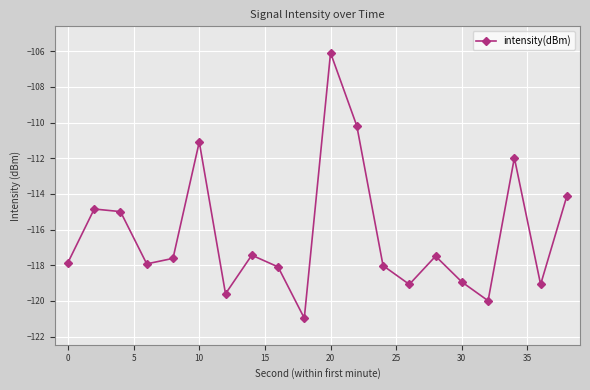

How many points are higher than both their immediate neighbors (excluding endpoints)?

6